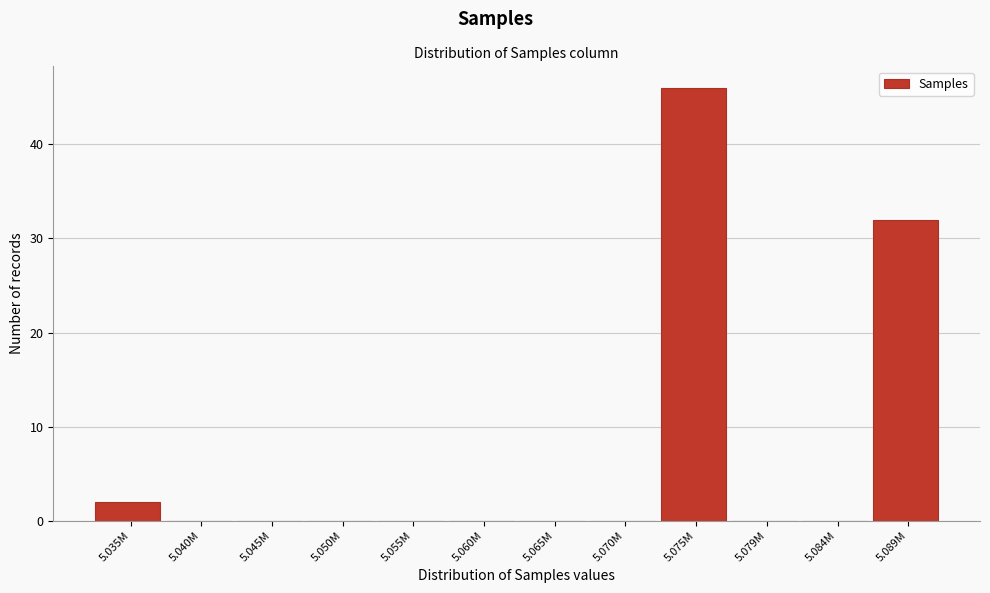

Reading left to right, transcribe all the data shown in this chart.

5.035M=2	5.040M=0	5.045M=0	5.050M=0	5.055M=0	5.060M=0	5.065M=0	5.070M=0	5.075M=46	5.079M=0	5.084M=0	5.089M=32